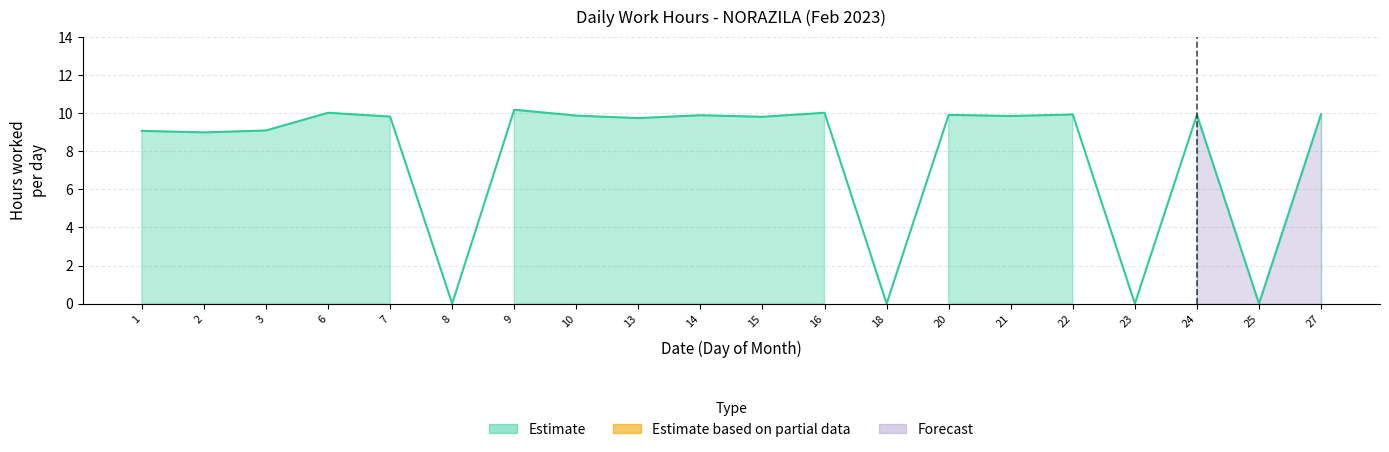

Between 18 and 13, which is larger?

13